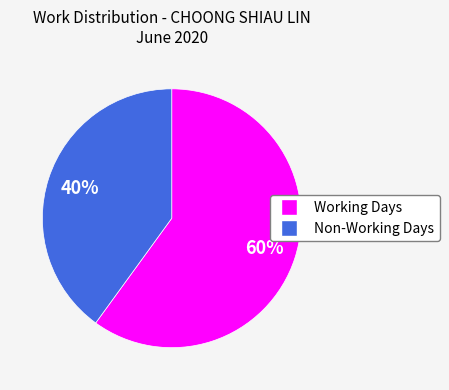

Is there any slice that represents more than half of the pie?

Yes